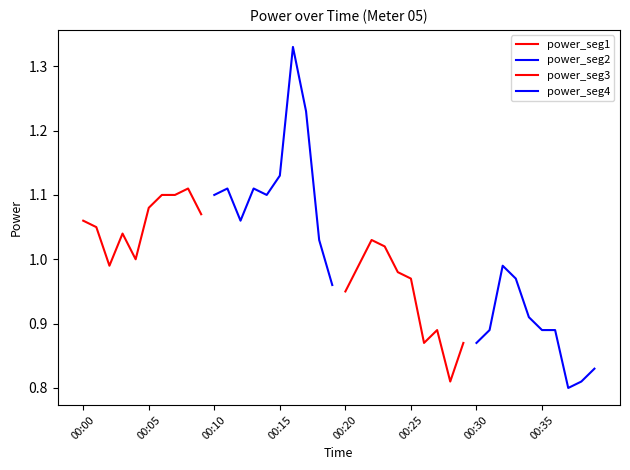

True or false: power_seg1 has more than 2 interior local peaks.

False